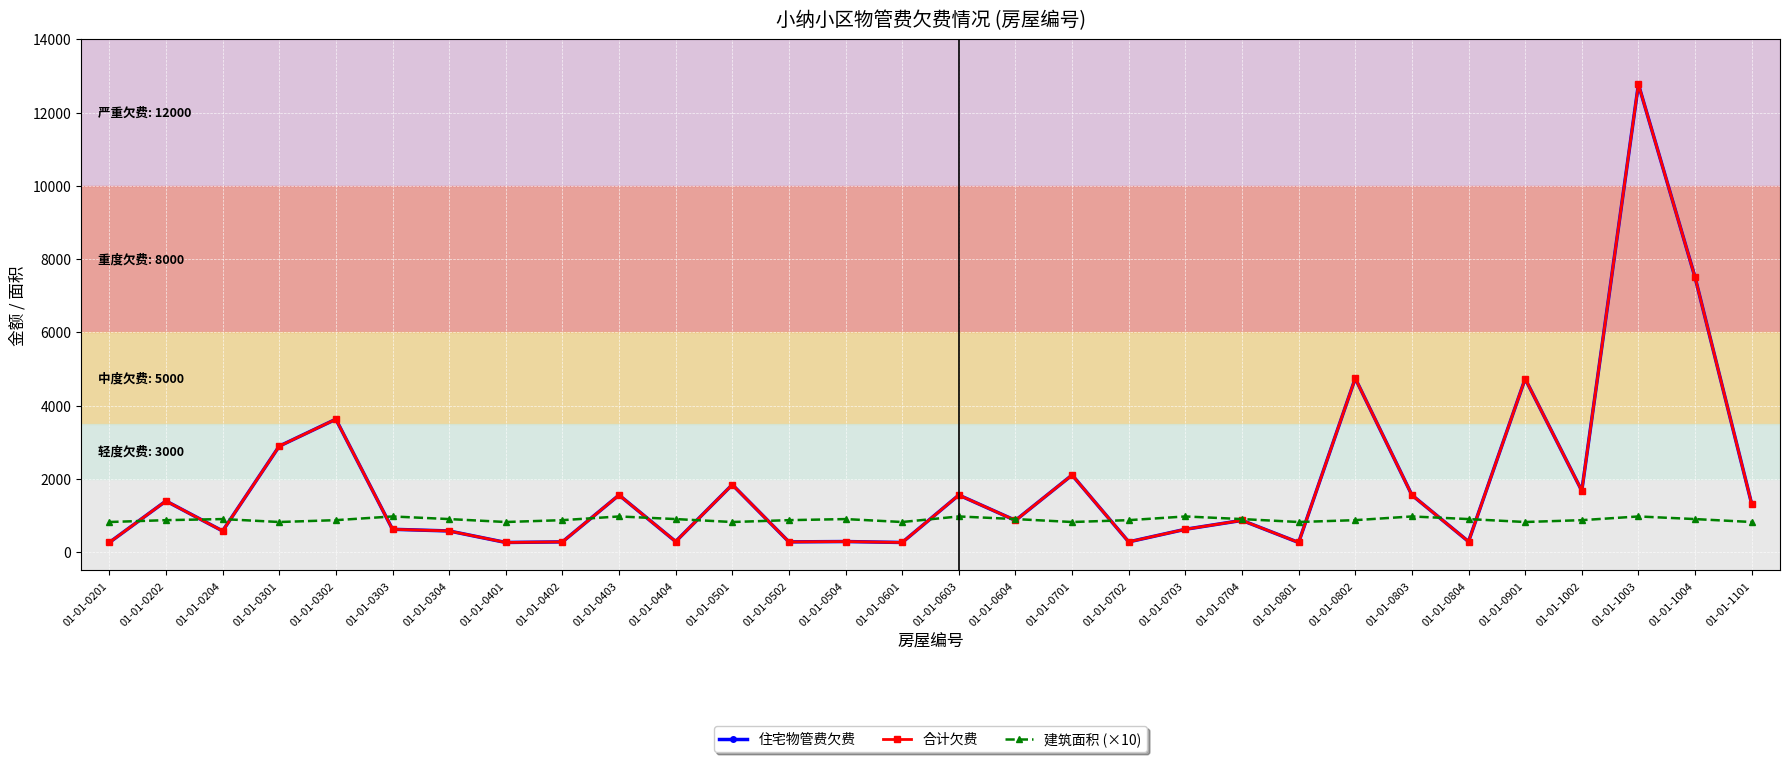

Reading right to left, list all the values displayed in this chart.

住宅物管费欠费: 01-01-1101=1314.7	01-01-1004=7503.1	01-01-1003=12771.1	01-01-1002=1674.6	01-01-0901=4732.9	01-01-0804=288.6	01-01-0803=1557.5	01-01-0802=4744.7	01-01-0801=262.9	01-01-0704=865.7	01-01-0703=623.0	01-01-0702=279.1	01-01-0701=2103.5	01-01-0604=865.7	01-01-0603=1557.5	01-01-0601=262.9	01-01-0504=288.6	01-01-0502=279.1	01-01-0501=1840.6	01-01-0404=288.6	01-01-0403=1557.5	01-01-0402=279.1	01-01-0401=262.9	01-01-0304=577.2	01-01-0303=623.0	01-01-0302=3628.3	01-01-0301=2892.3	01-01-0204=577.2	01-01-0202=1395.5	01-01-0201=262.9
合计欠费: 01-01-1101=1314.7	01-01-1004=7503.1	01-01-1003=12771.1	01-01-1002=1674.6	01-01-0901=4732.9	01-01-0804=288.6	01-01-0803=1557.5	01-01-0802=4744.7	01-01-0801=262.9	01-01-0704=865.7	01-01-0703=623.0	01-01-0702=279.1	01-01-0701=2103.5	01-01-0604=865.7	01-01-0603=1557.5	01-01-0601=262.9	01-01-0504=288.6	01-01-0502=279.1	01-01-0501=1840.6	01-01-0404=288.6	01-01-0403=1557.5	01-01-0402=279.1	01-01-0401=262.9	01-01-0304=577.2	01-01-0303=623.0	01-01-0302=3628.3	01-01-0301=2892.3	01-01-0204=577.2	01-01-0202=1395.5	01-01-0201=262.9
建筑面积 (×10): 01-01-1101=821.7	01-01-1004=901.8	01-01-1003=973.4	01-01-1002=872.2	01-01-0901=821.7	01-01-0804=901.8	01-01-0803=973.4	01-01-0802=872.2	01-01-0801=821.7	01-01-0704=901.8	01-01-0703=973.4	01-01-0702=872.2	01-01-0701=821.7	01-01-0604=901.8	01-01-0603=973.4	01-01-0601=821.7	01-01-0504=901.8	01-01-0502=872.2	01-01-0501=821.7	01-01-0404=901.8	01-01-0403=973.4	01-01-0402=872.2	01-01-0401=821.7	01-01-0304=901.8	01-01-0303=973.4	01-01-0302=872.2	01-01-0301=821.7	01-01-0204=901.8	01-01-0202=872.2	01-01-0201=821.7